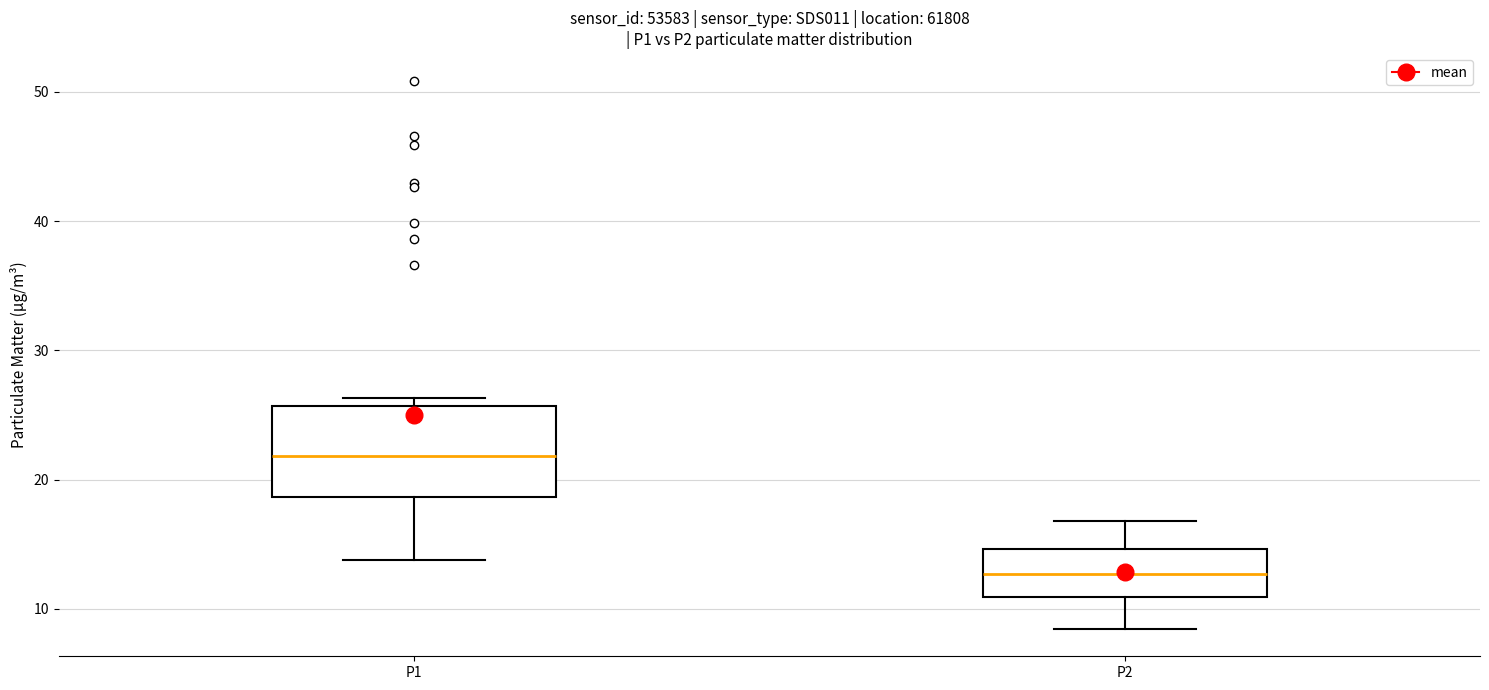

Reading left to right, read every box against the y-axis: the position of its median line, the range the box covers, and the ends of its whiskers. The values are not printed on the chart, so give them approximately, as read against the axis.

P1: median 22, box 19 to 26, whiskers 14 to 26 (just above the box's upper edge)
P2: median 13, box 11 to 15, whiskers 8 to 17